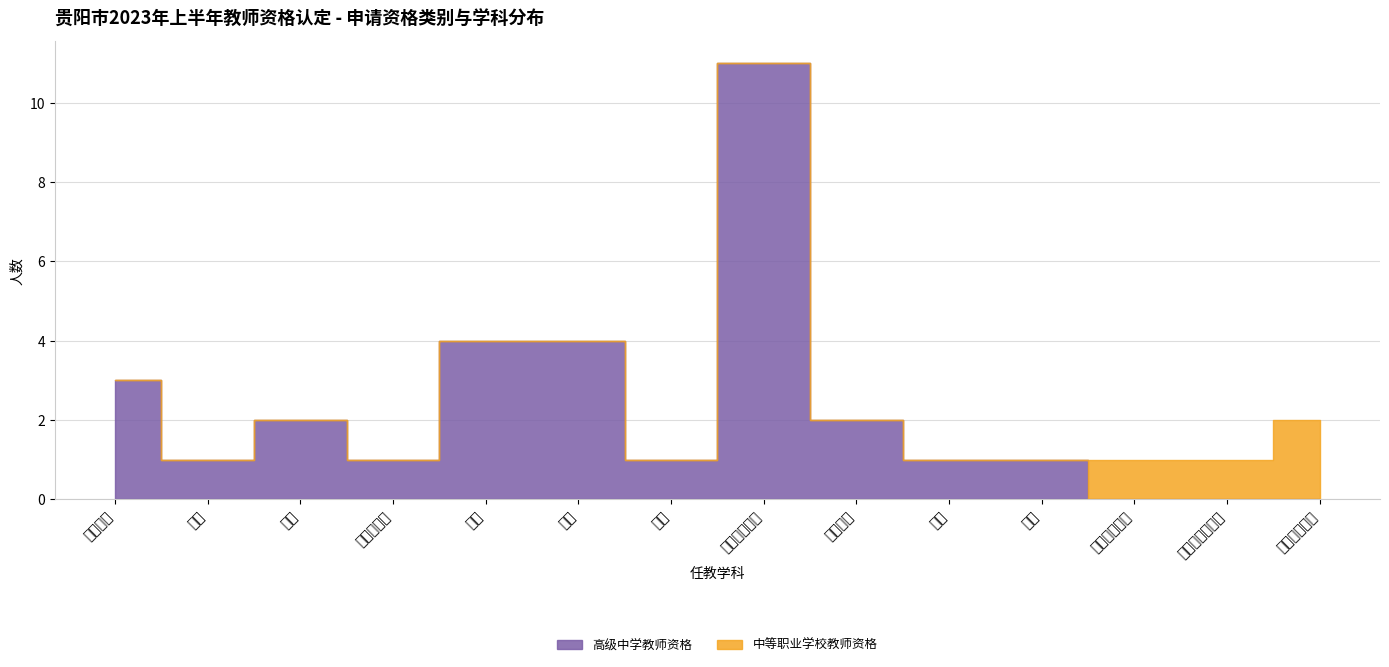

What is the spread (max minus min) of values at 数学?

2